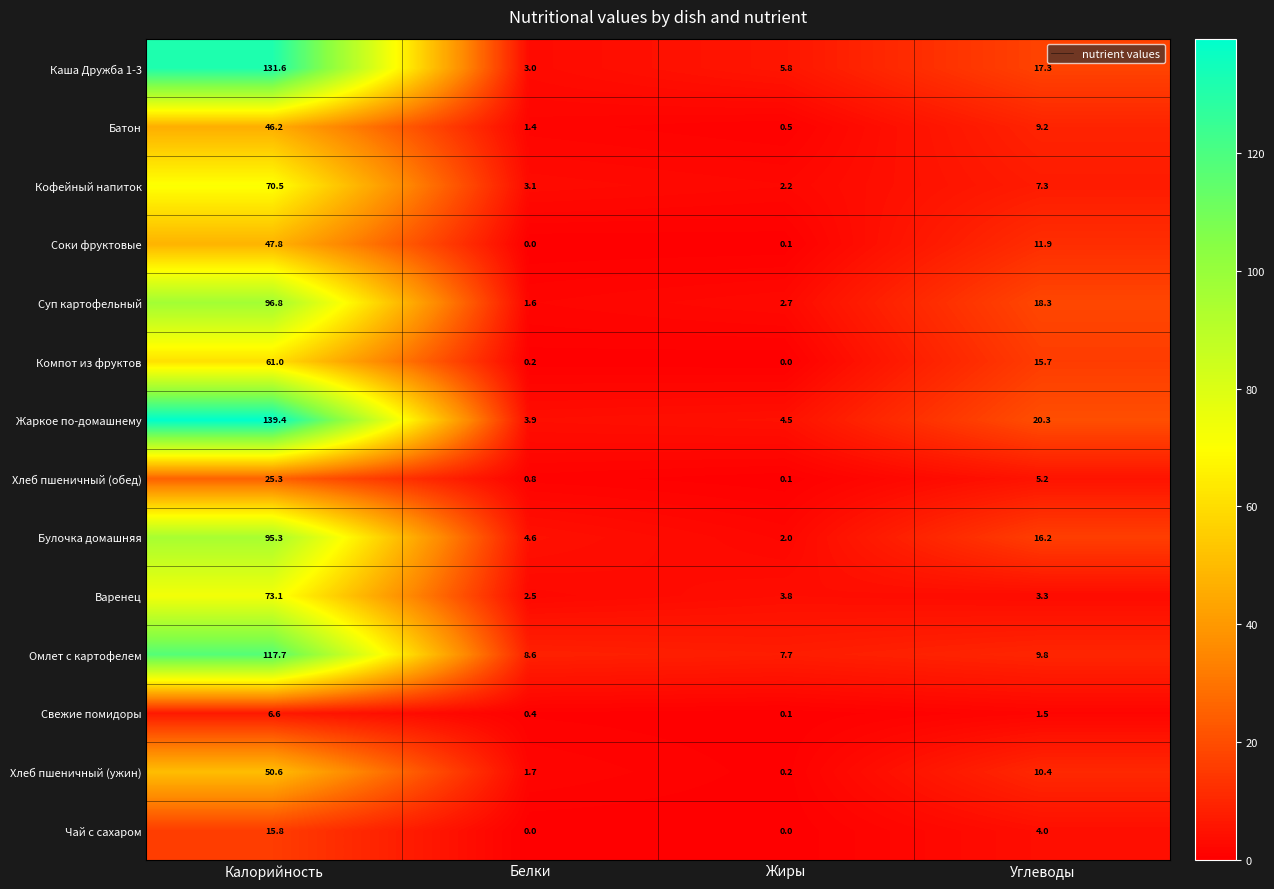

How many distinct data groups are displayed?

14